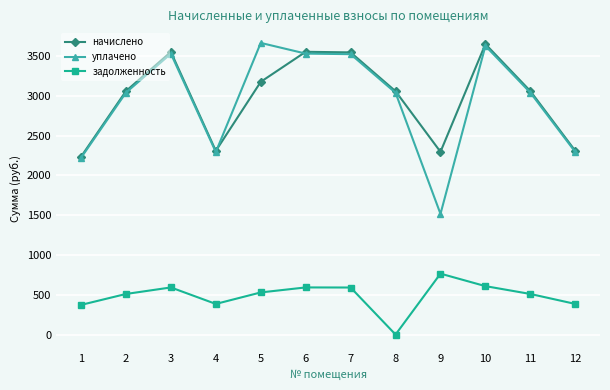

The value of начислено at 9 is 2296.2. True or false?

True